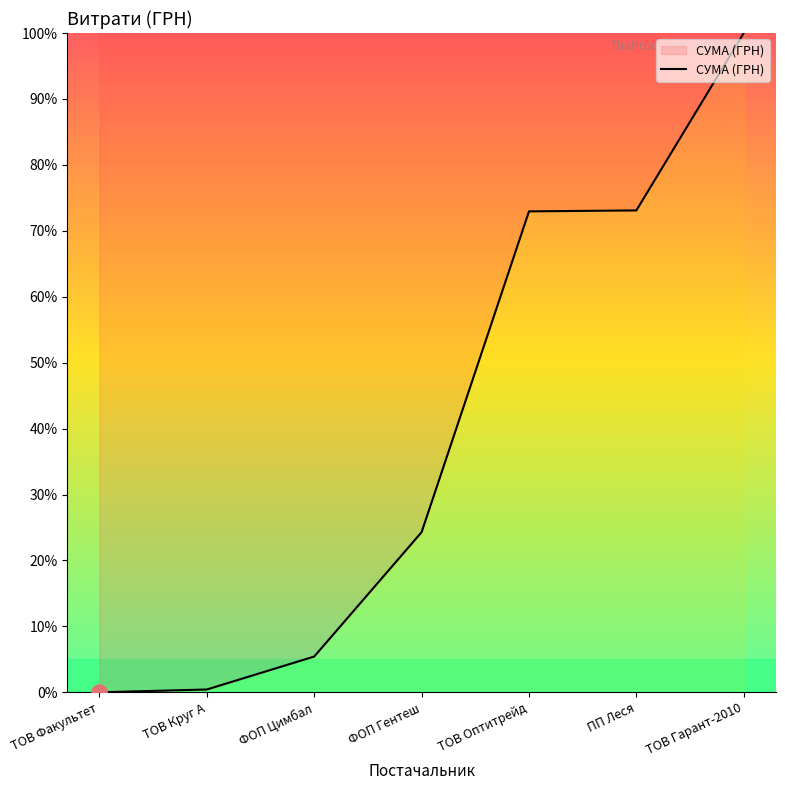

What is the change in value from ТОВ Круг А to ПП Леся?

+72.7